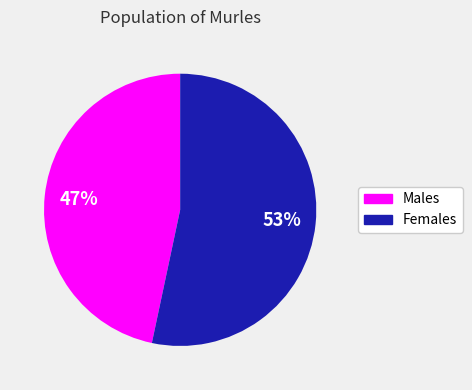

Is there any slice that represents more than half of the pie?

Yes